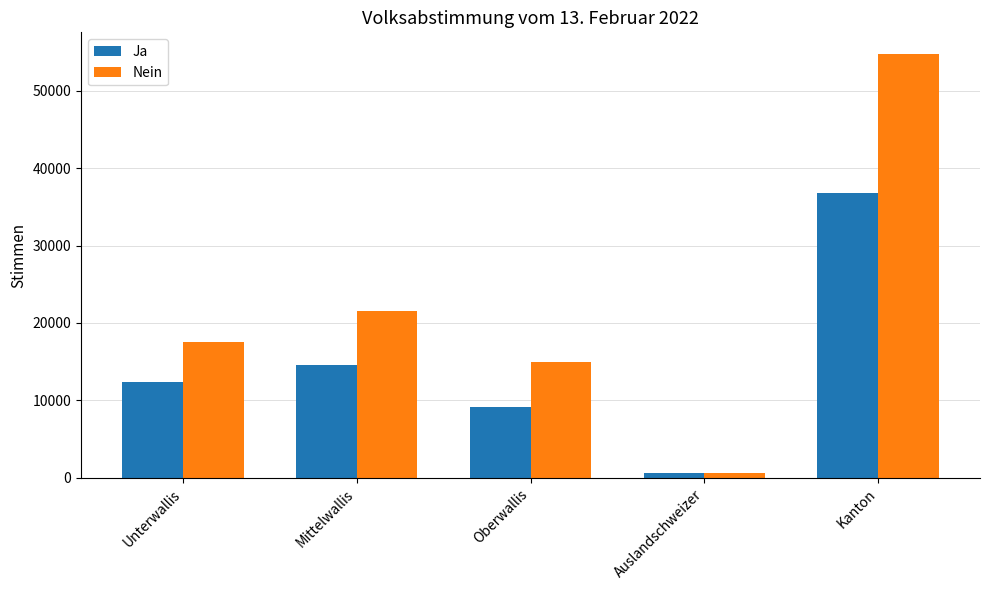

The value of Nein at Unterwallis is 5004. True or false?

False